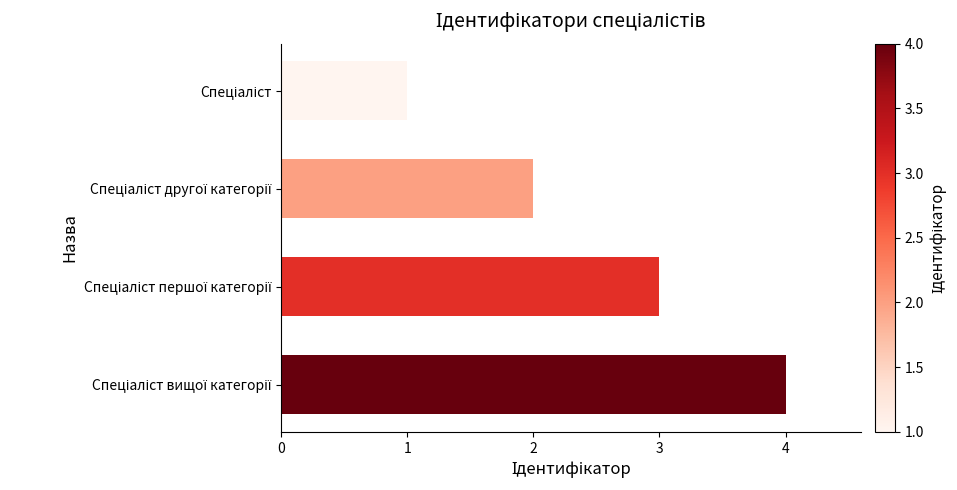

What is the greatest value displayed?

4